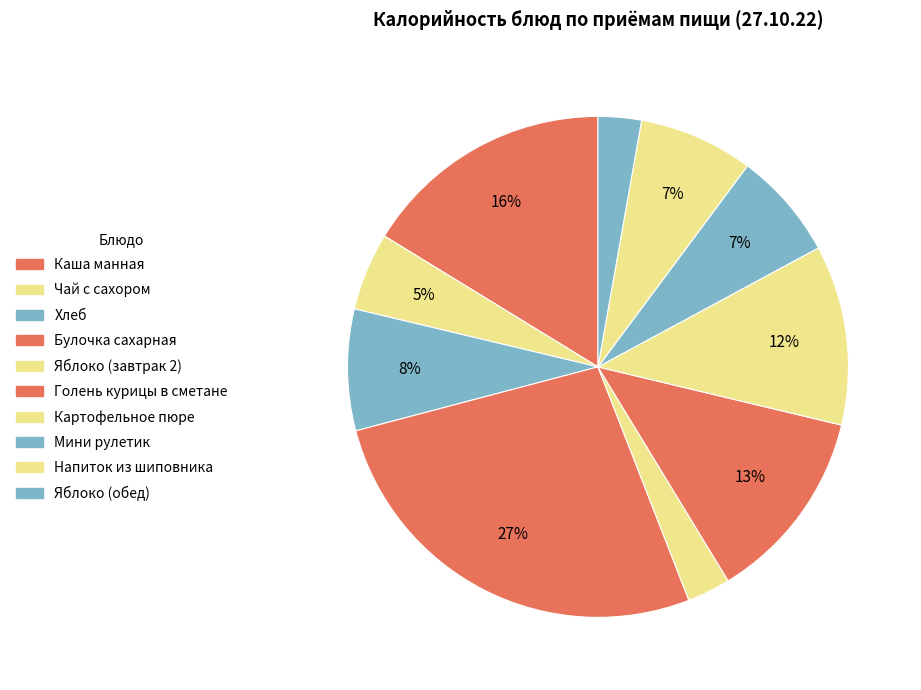

What percentage is the Голень курицы в сметане slice, to the nearest percent?

13%